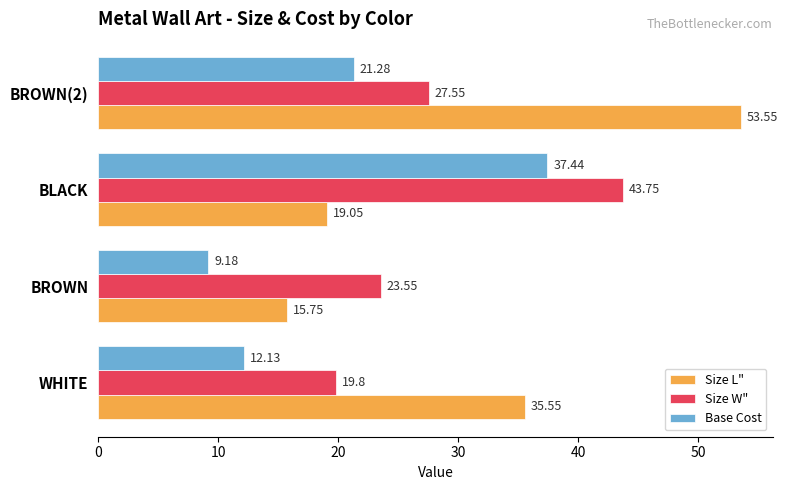

What are all the series names shown in the legend?

Size L", Size W", Base Cost